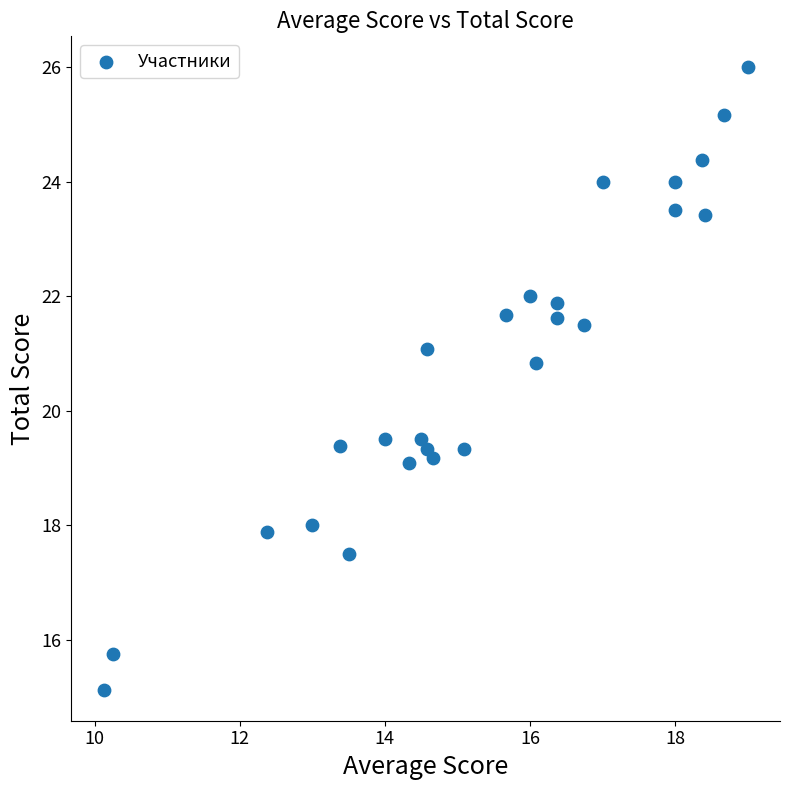

What is the range of Y values (max minus min)?

10.9